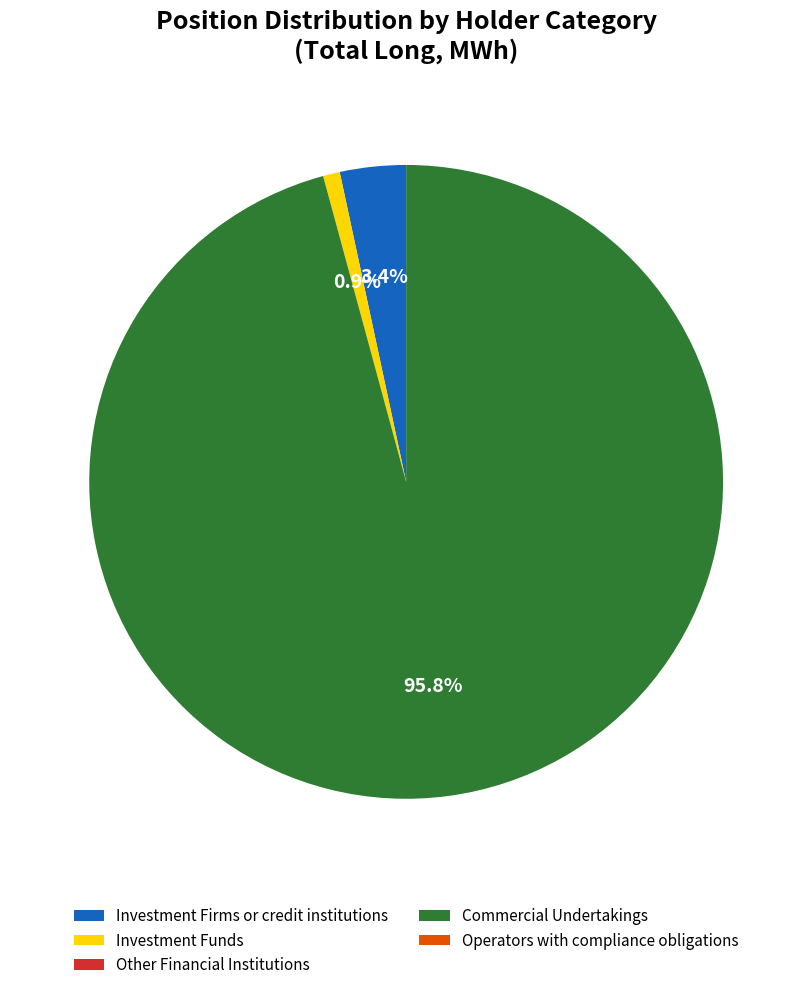

Which category has the biggest portion of the pie?

Commercial Undertakings